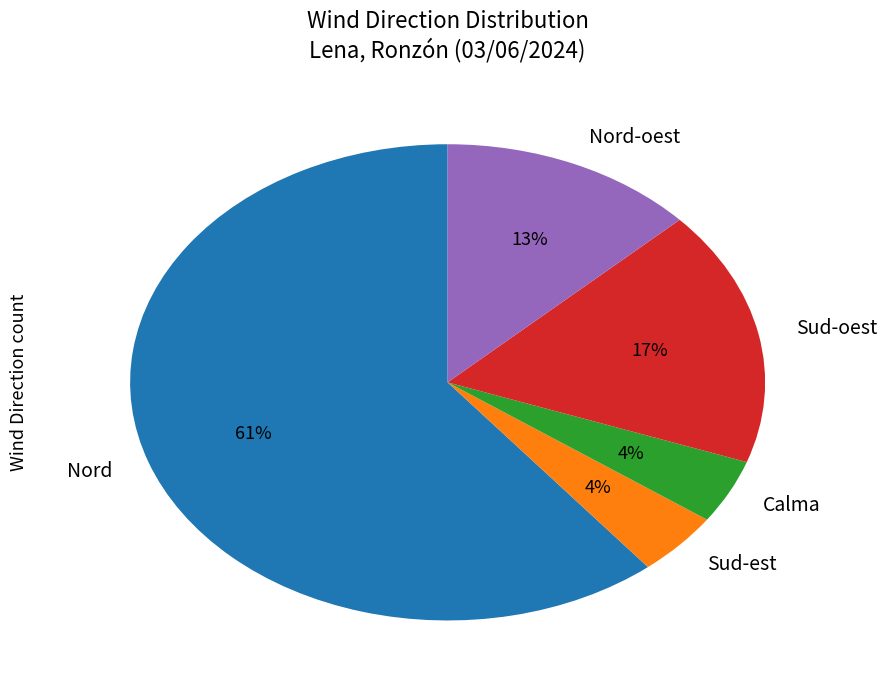

Approximately how many times larger is the value at Nord compared to Nord-oest?

4.7